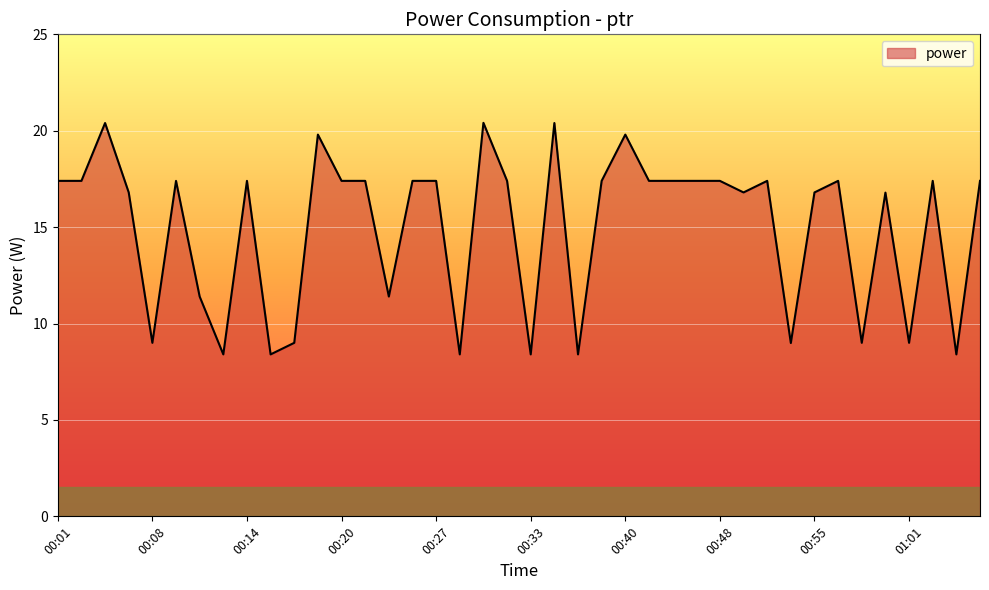

What is the smallest value displayed?

8.4